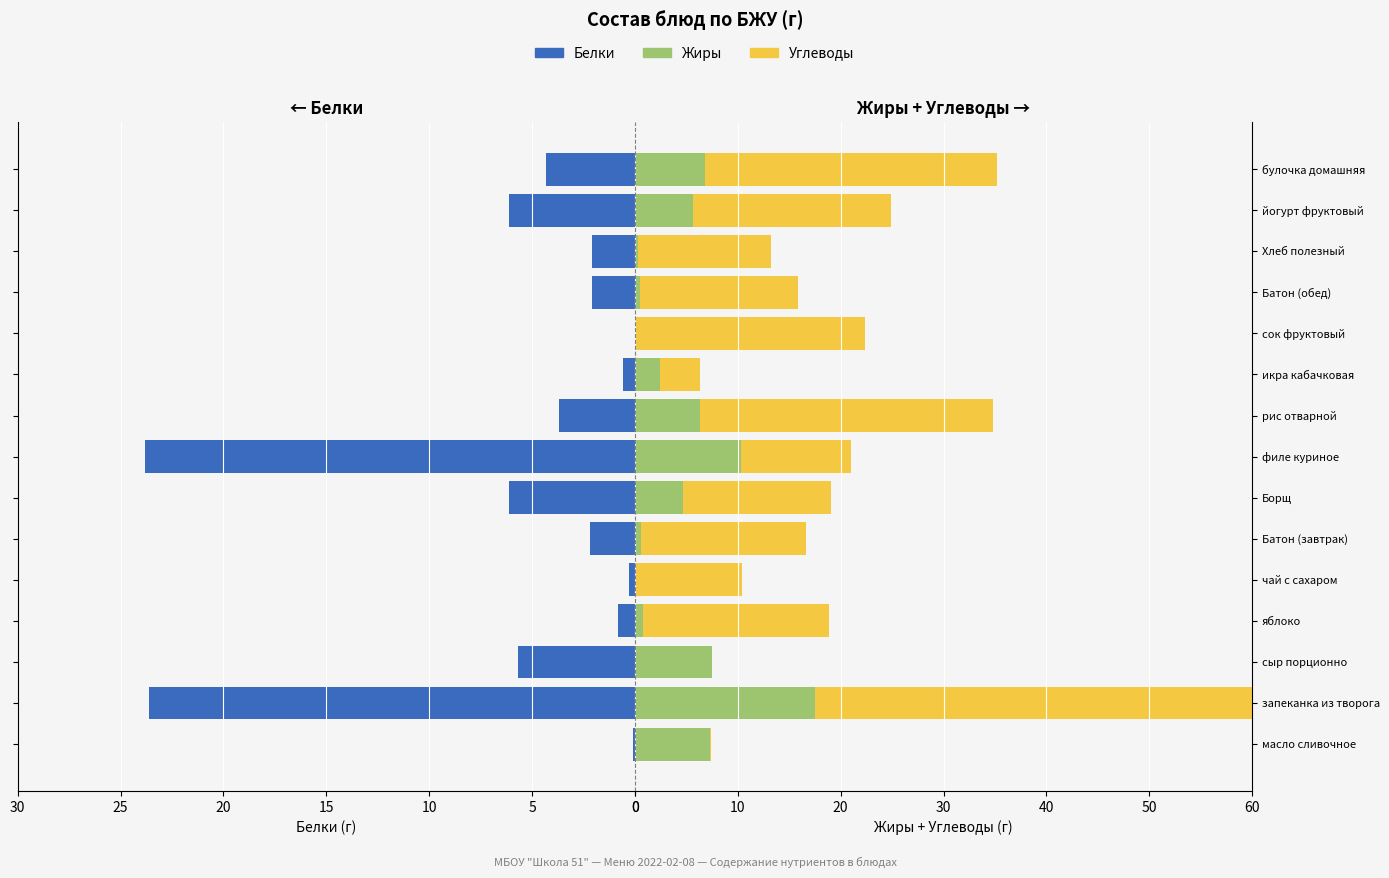

True or false: Жиры has a value of 1.7 at масло сливочное.

False